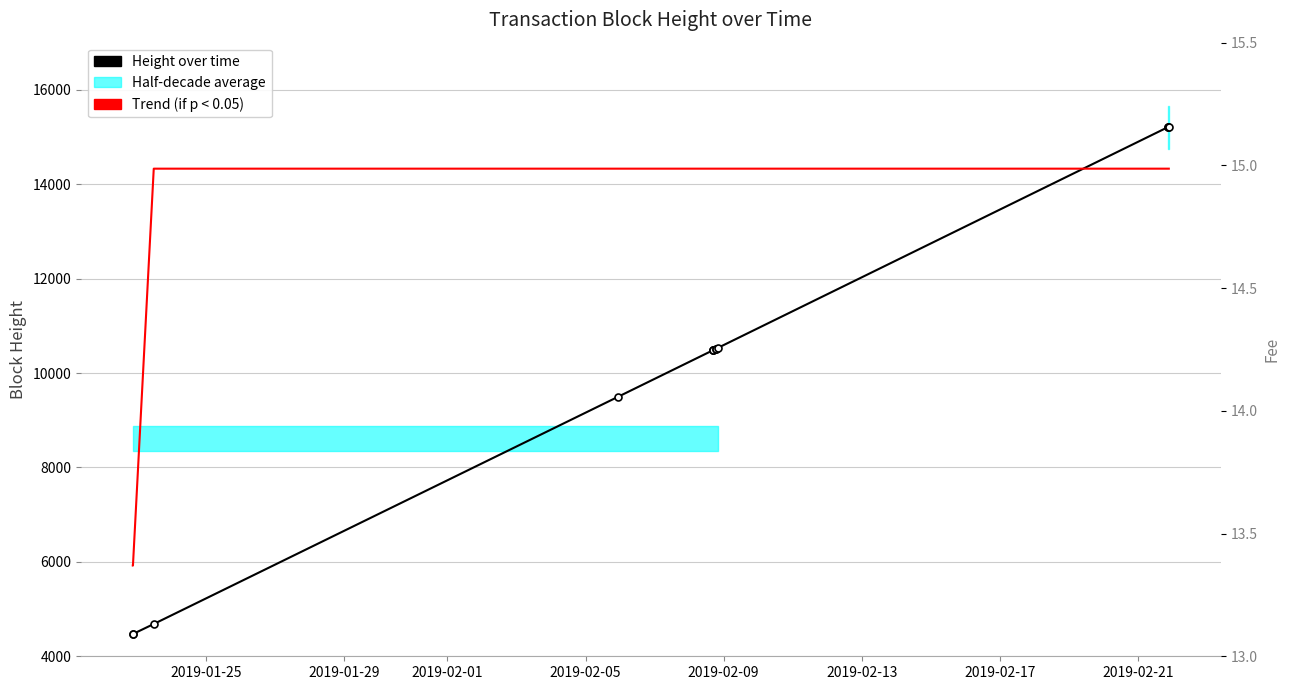

Is this an area chart (filled region under the line)?

No